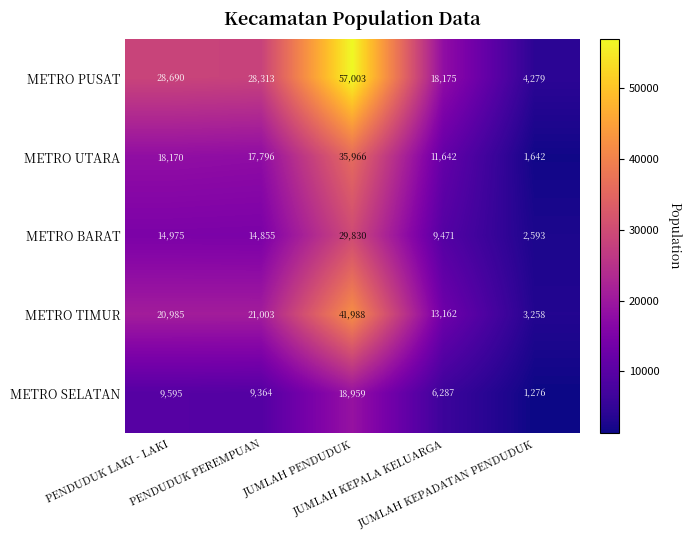

What is the difference between the maximum and minimum values in the METRO TIMUR series?

38730